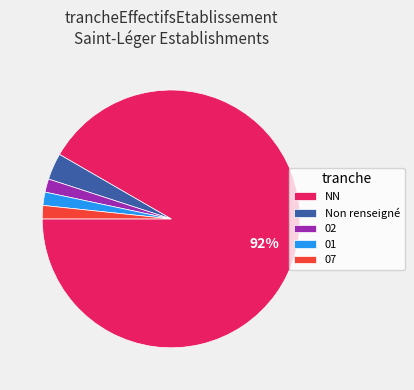

To the nearest percent, what portion does 02 represent?

2%